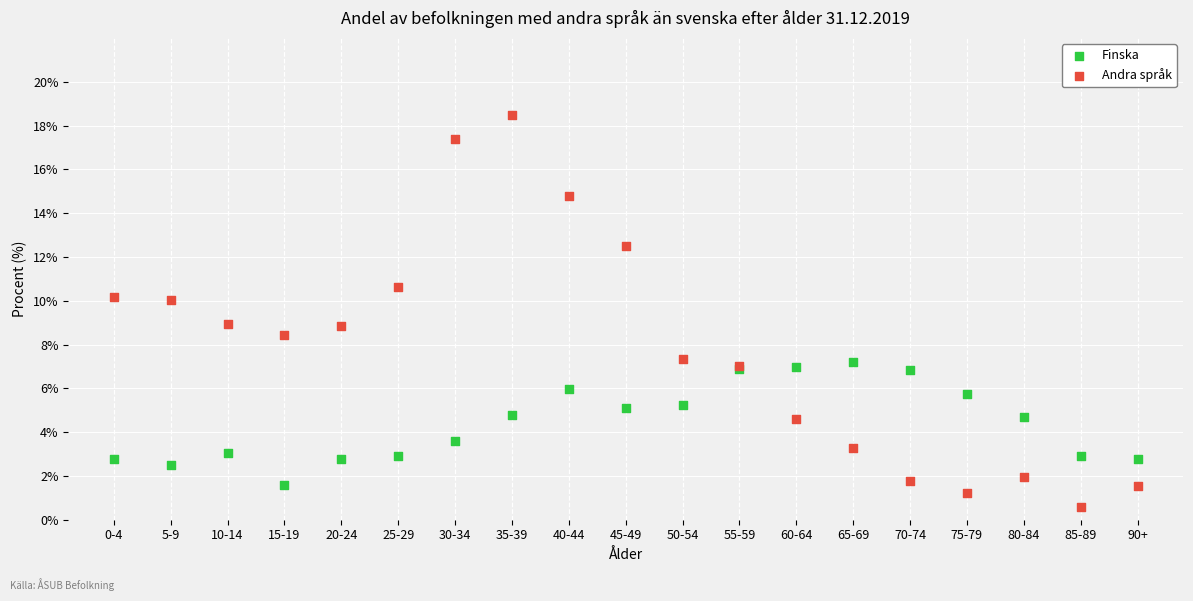

Which series contains the highest Y value?

Andra språk